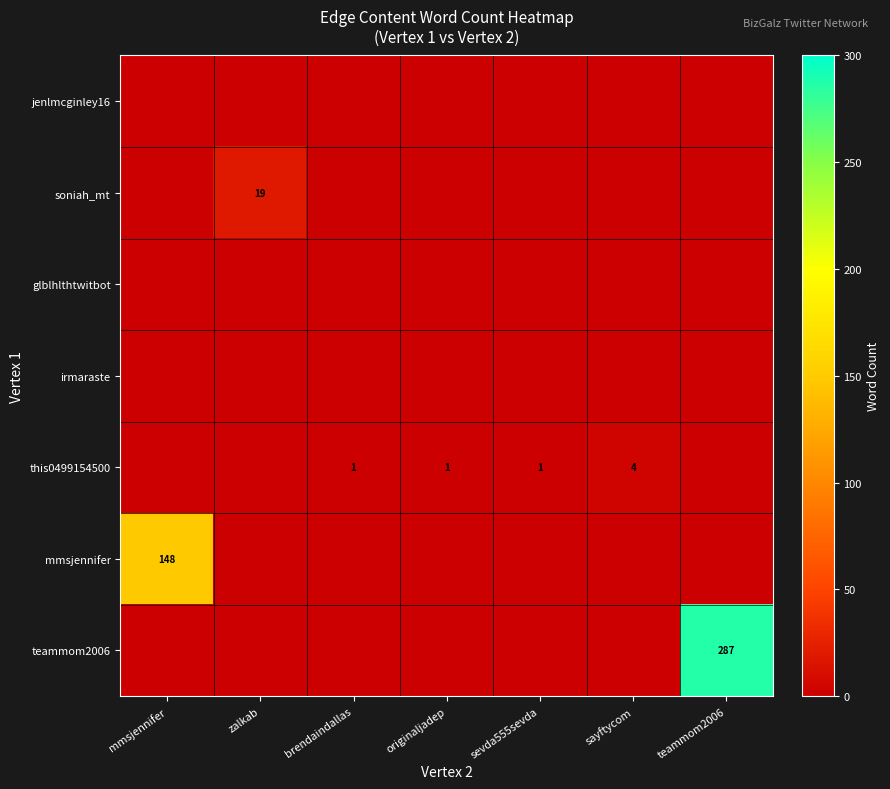

The value of this0499154500 at sevda555sevda is 2. True or false?

False